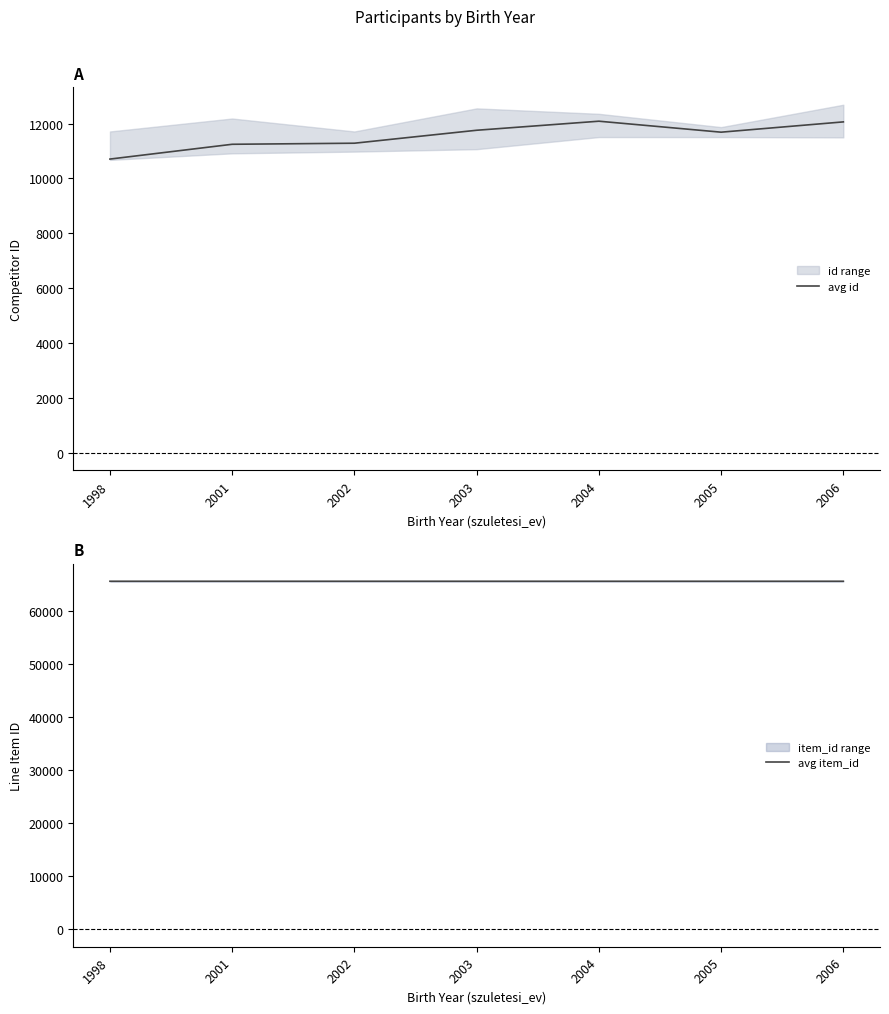

What is the difference between the second highest and minimum values in the avg item_id series?

1